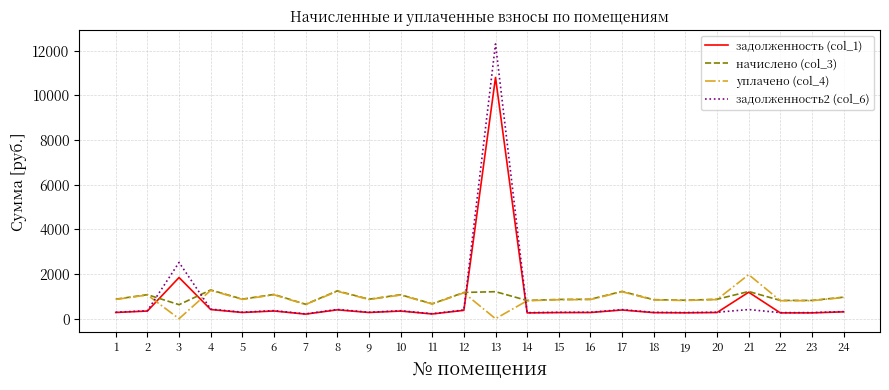

True or false: задолженность (col_1) has a value of 398.1 at 8.

True